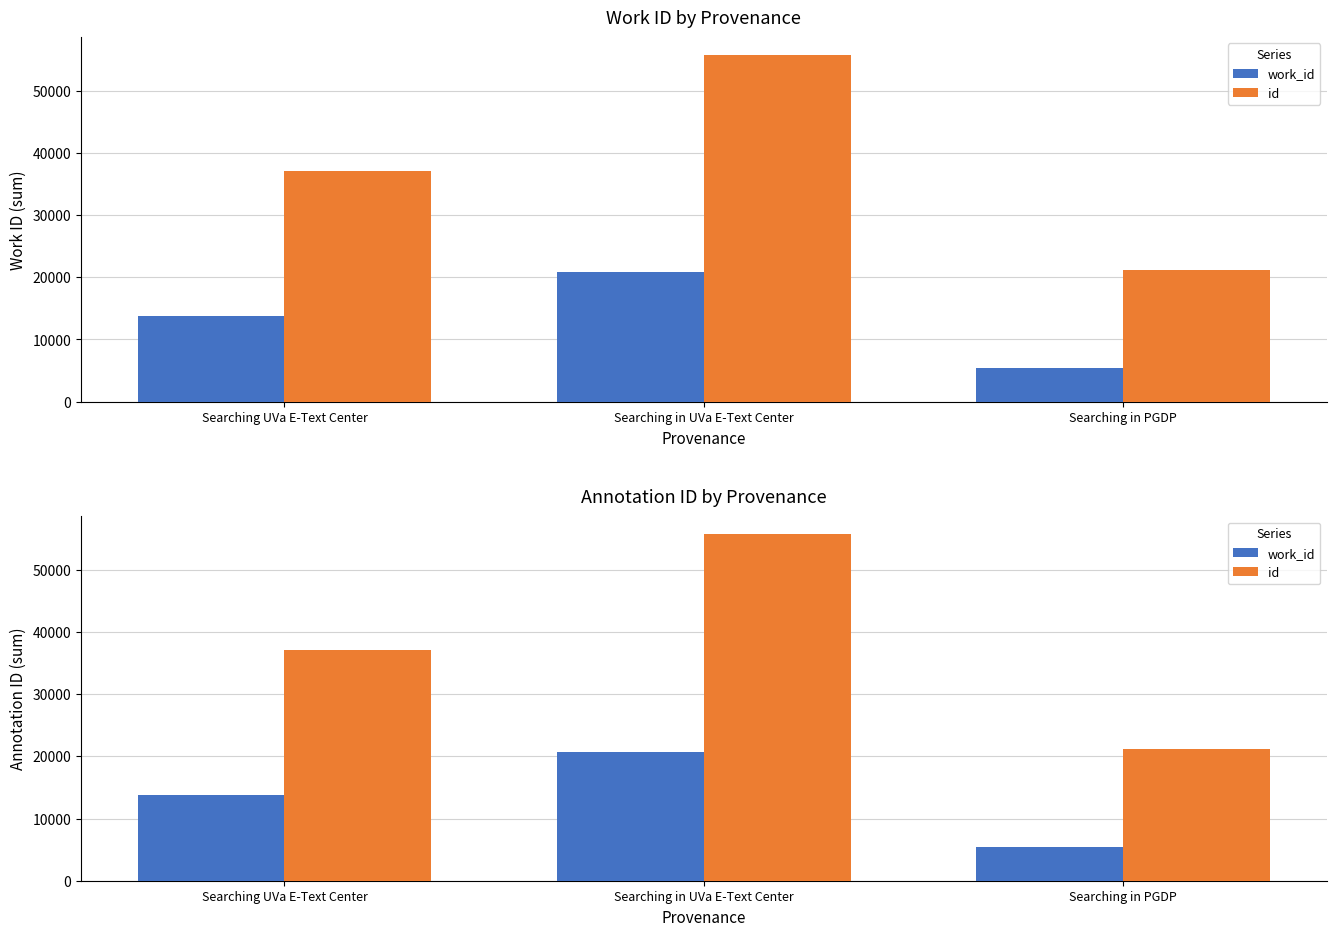

What is the label of the 1st bar from the left?

Searching UVa E-Text Center